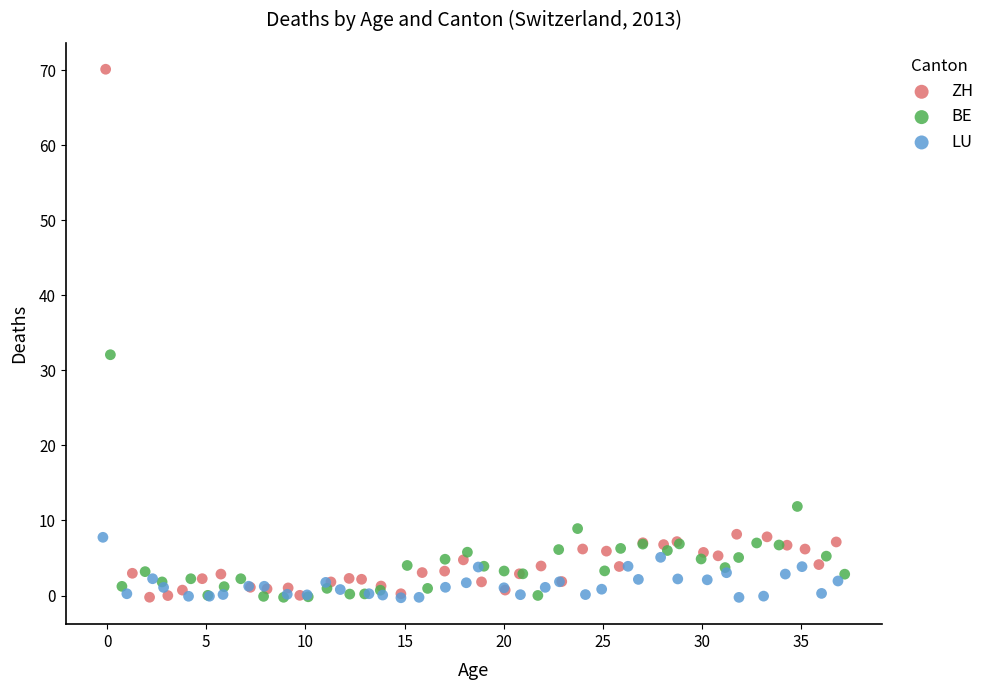

Which series contains the highest Y value?

ZH